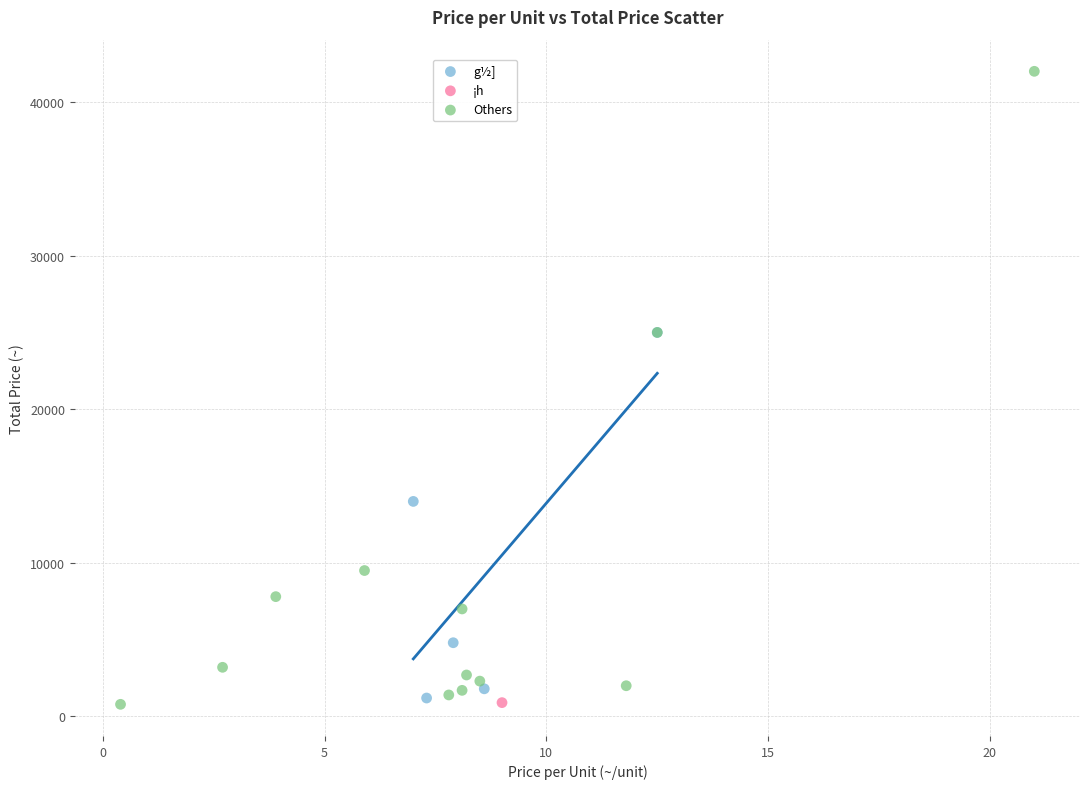

Which series has the largest Y range (max minus min)?

OO